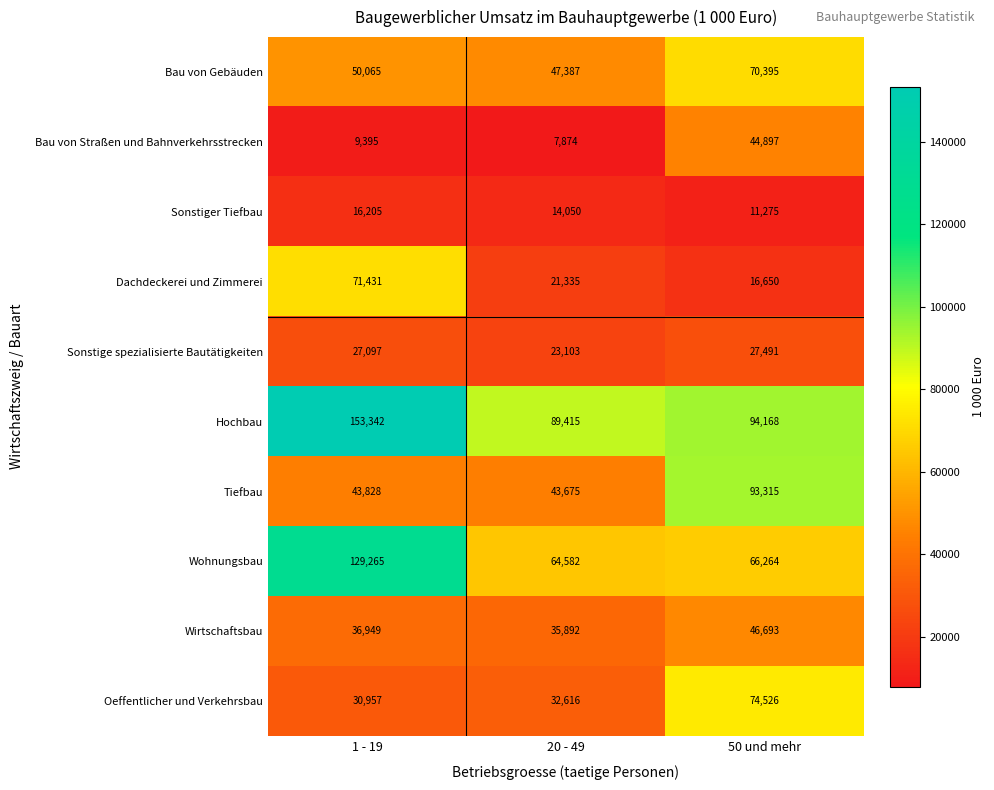

At 1 - 19, list the series in order from smallest to largest.

Bau von Straßen und Bahnverkehrsstrecken, Sonstiger Tiefbau, Sonstige spezialisierte Bautätigkeiten, Oeffentlicher und Verkehrsbau, Wirtschaftsbau, Tiefbau, Bau von Gebäuden, Dachdeckerei und Zimmerei, Wohnungsbau, Hochbau